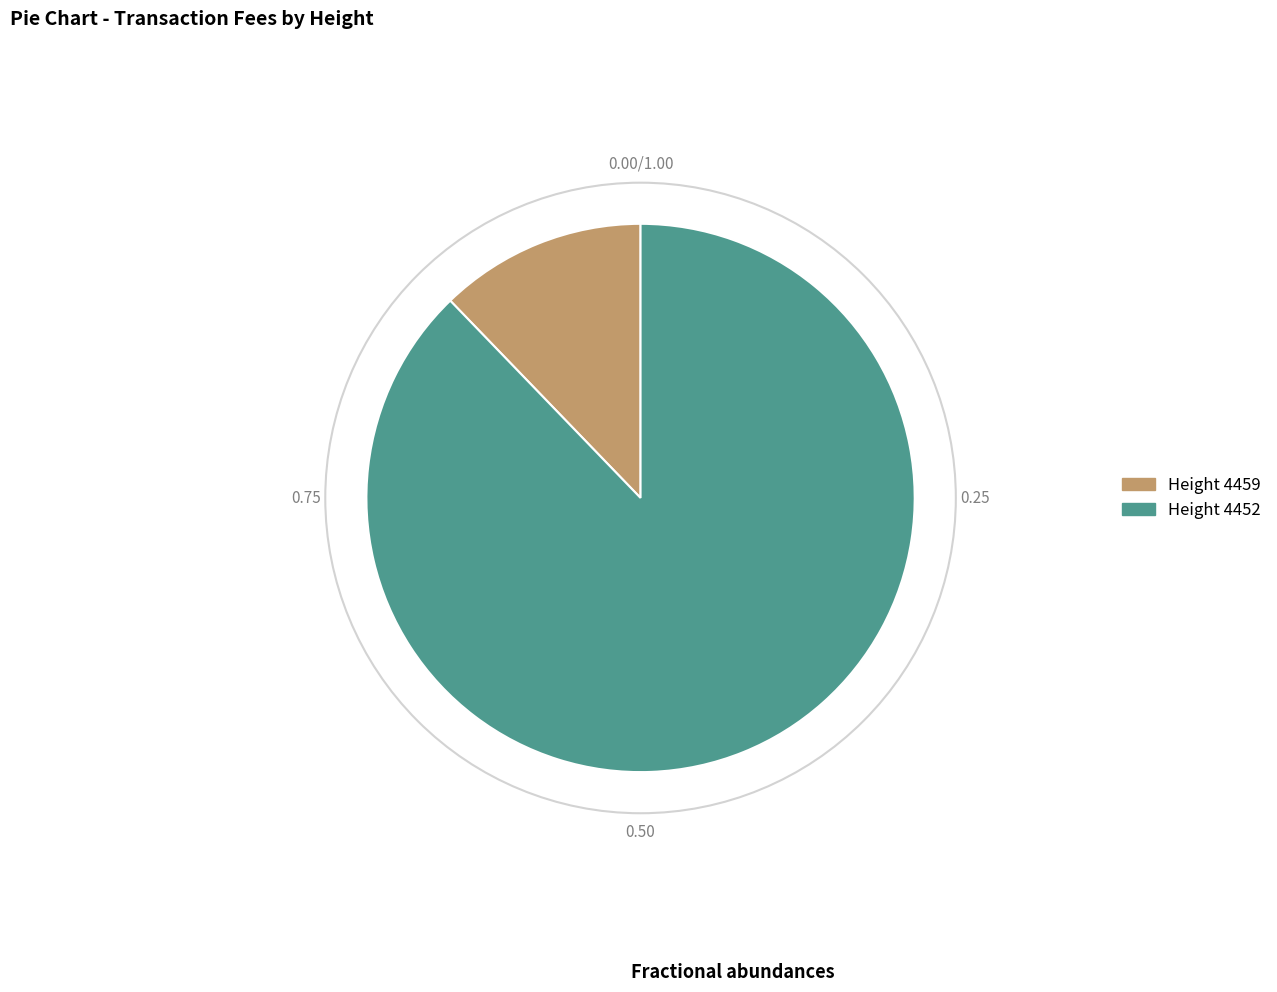

Is there a majority slice in this chart?

Yes